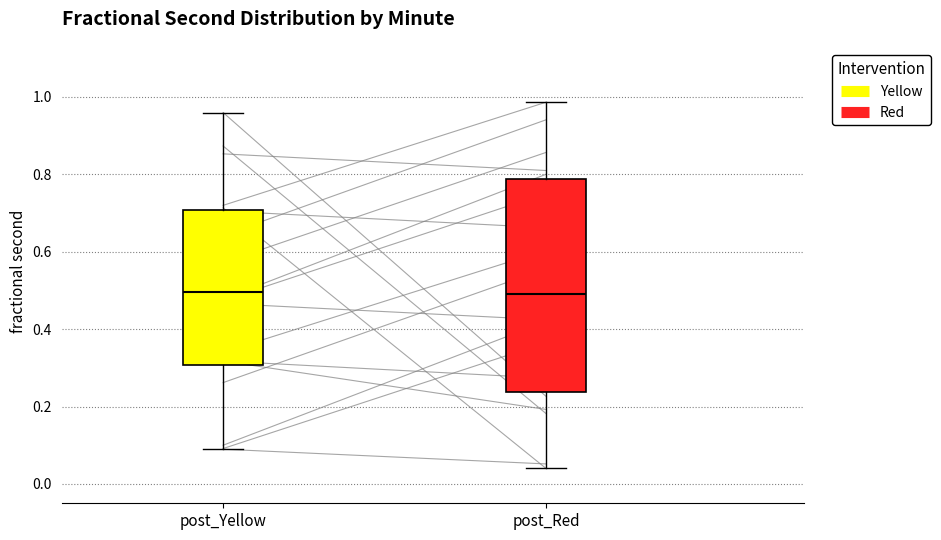

Which box is the tallest, from its lower edge to its upper edge?

post_Red